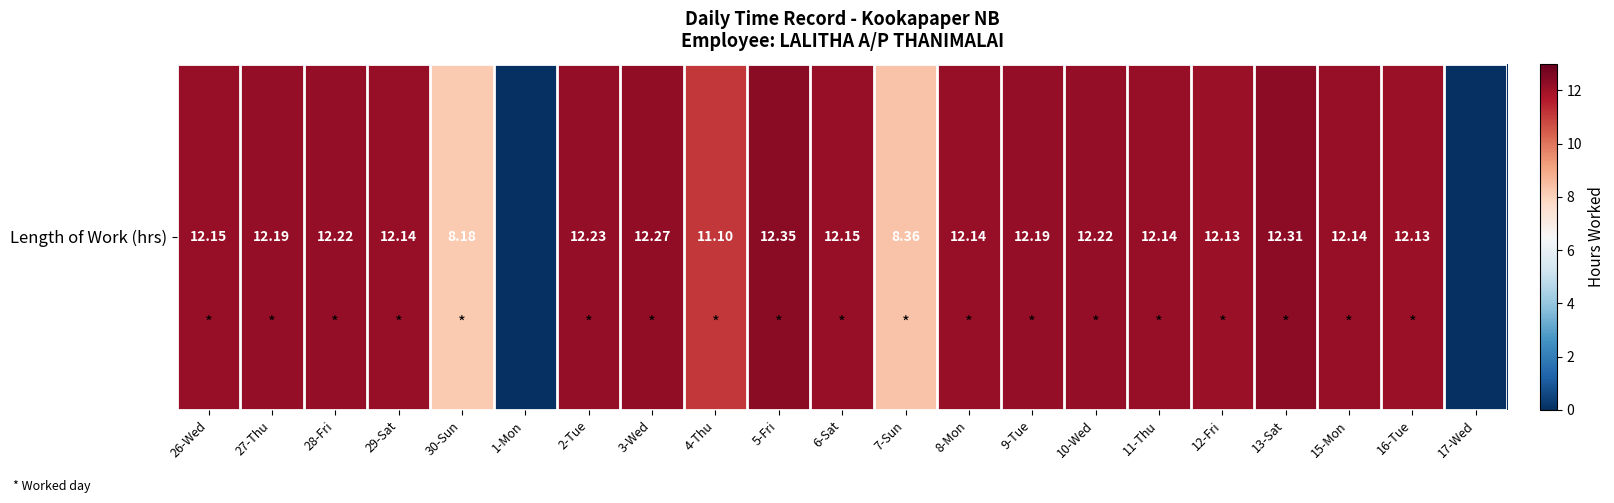

How many data points are less than 12?

5